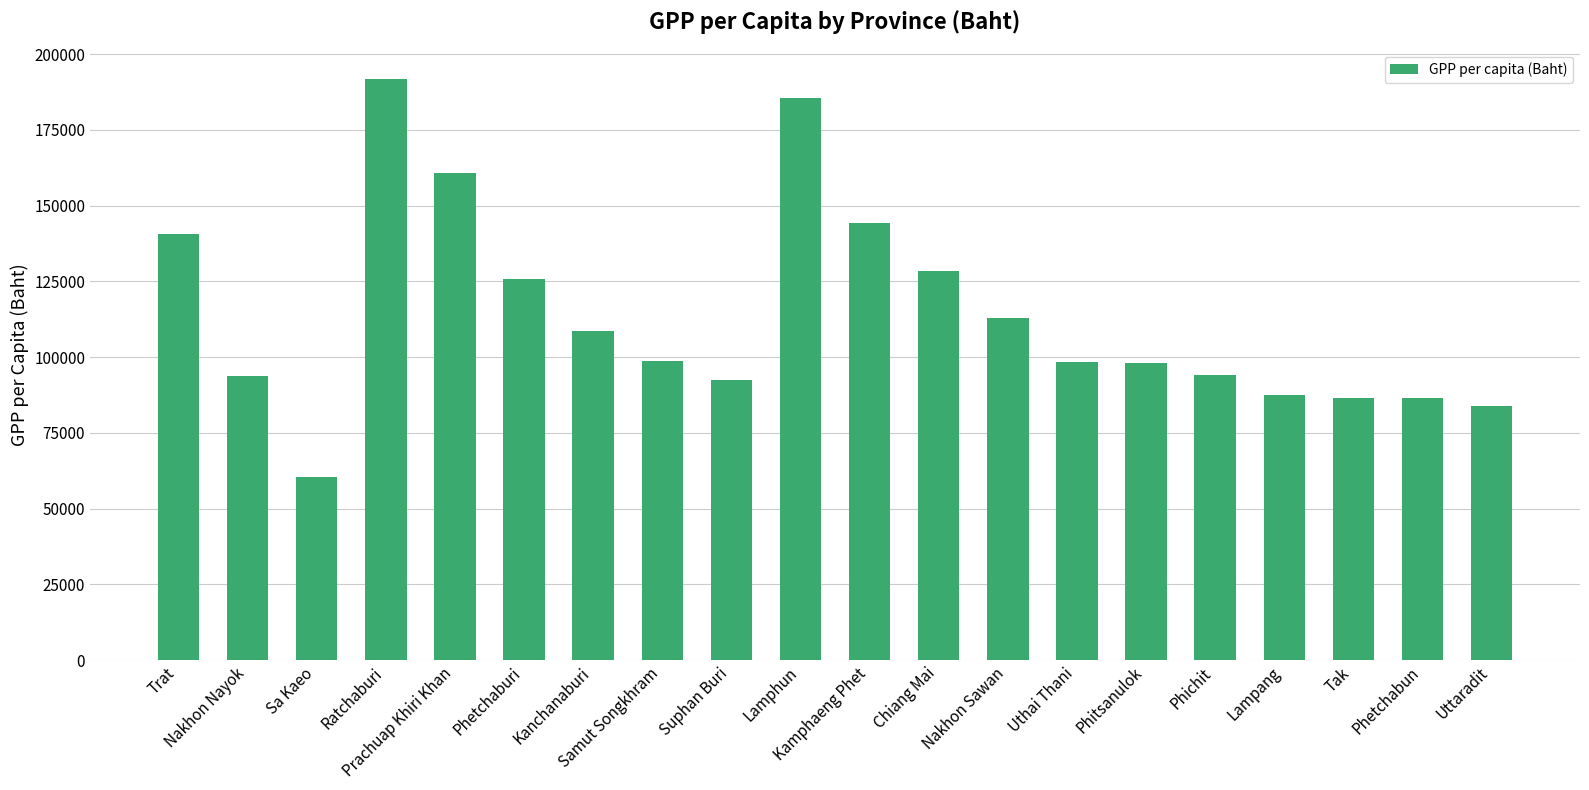

What is the value of the 10th bar from the left?

185499.4